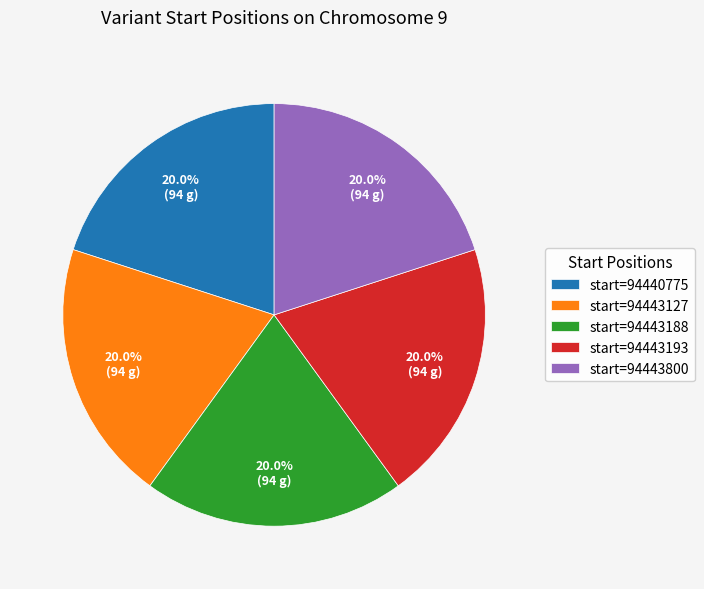

How many segments does this pie chart have?

5